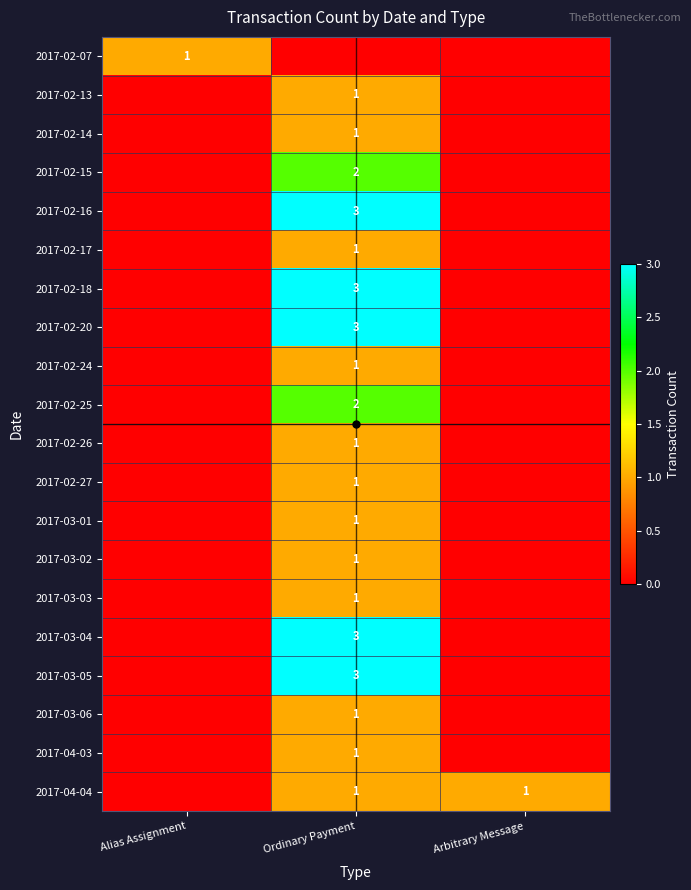

How many data points does each series have?

3